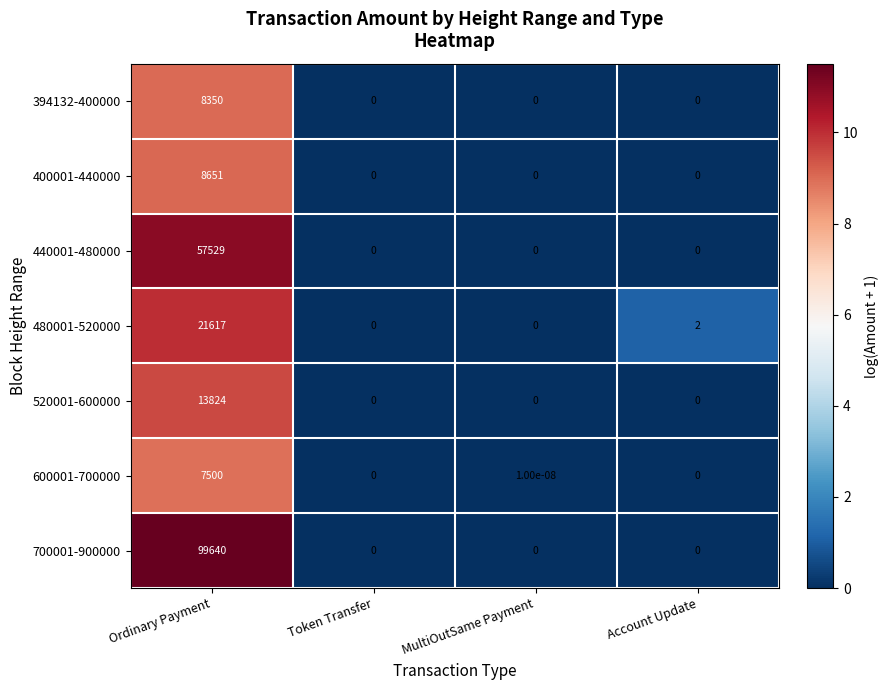

List the series in order of their peak value, lowest first.

600001-700000, 394132-400000, 400001-440000, 520001-600000, 480001-520000, 440001-480000, 700001-900000